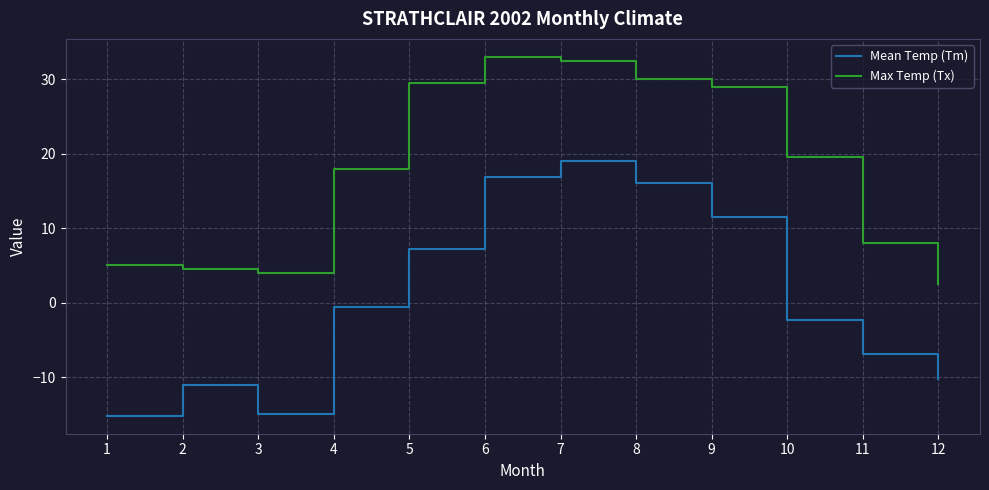

How many interior local valleys does the Mean Temp (Tm) series have?

1